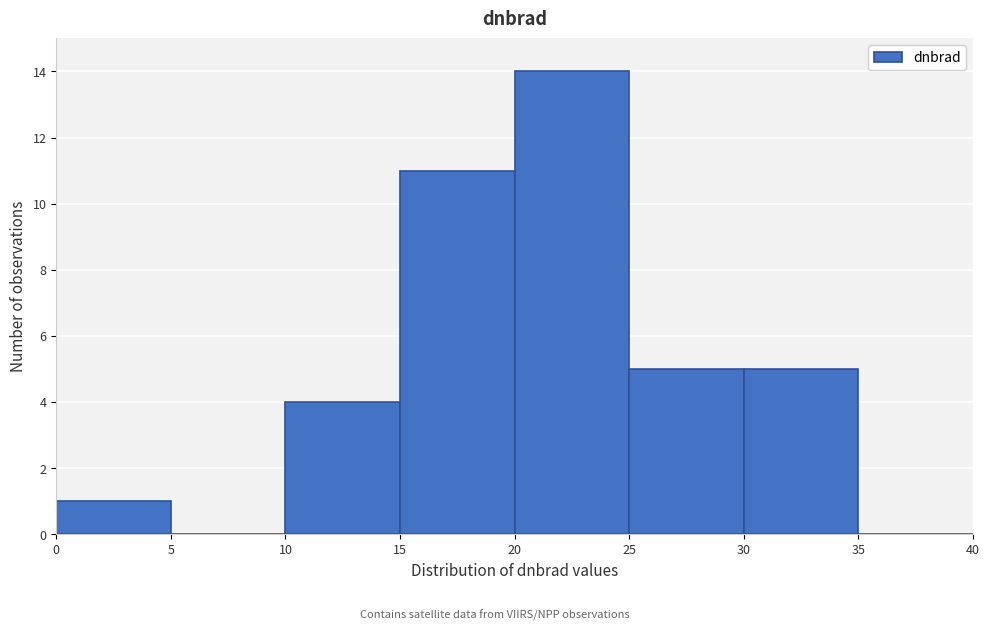

Reading left to right, list every bar in this chart as the range it spans on the x-axis followed by its height. The values are not printed on the chart, so give them approximately, as read against the axis.

0 to 5: 1
5 to 10: 0
10 to 15: 4
15 to 20: 11
20 to 25: 14
25 to 30: 5
30 to 35: 5
35 to 40: 0